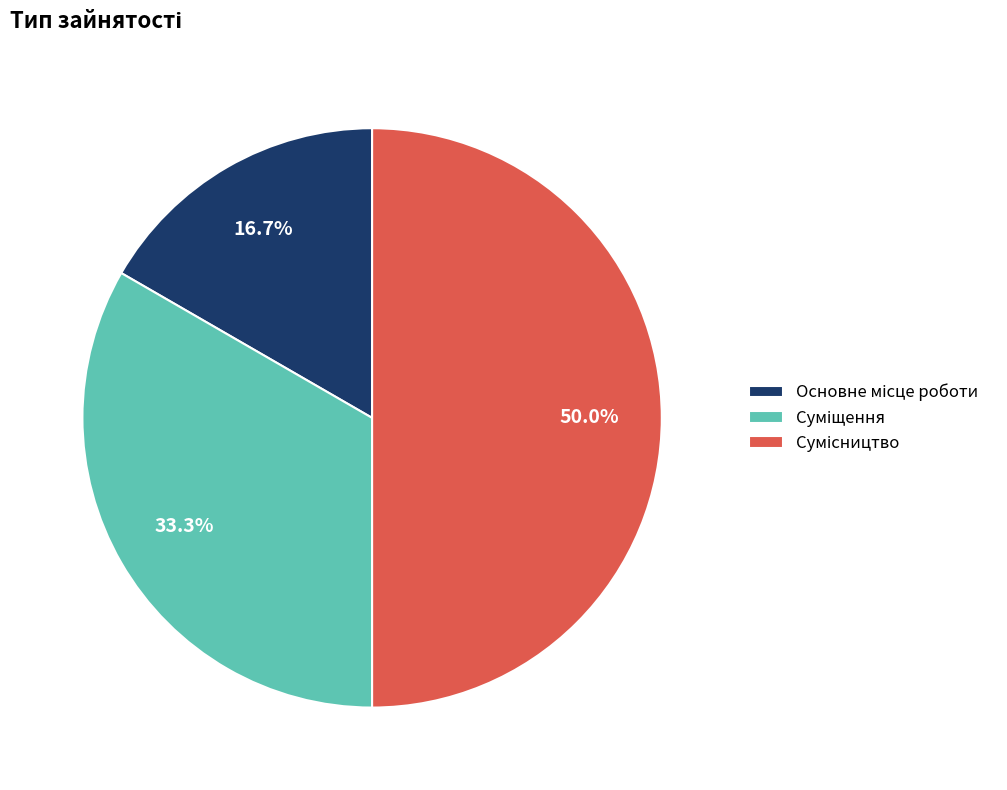

What is the largest slice in the pie chart?

Сумісництво